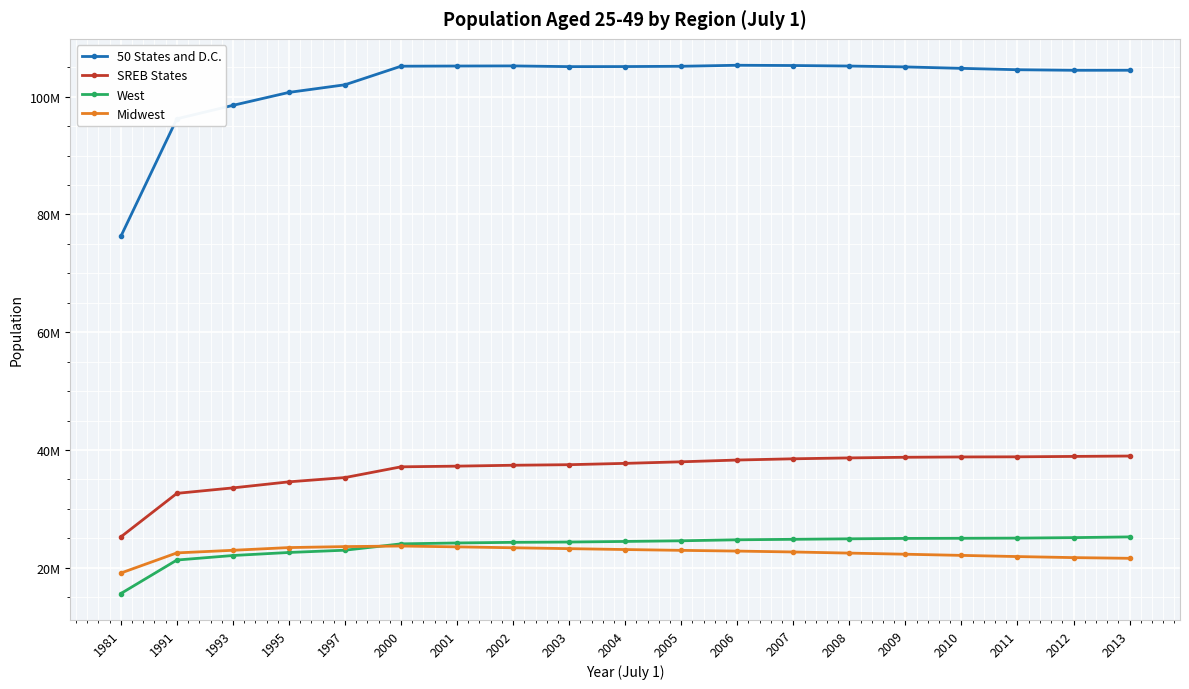

What is the difference between the highest and lowest values at 2007?

82643912